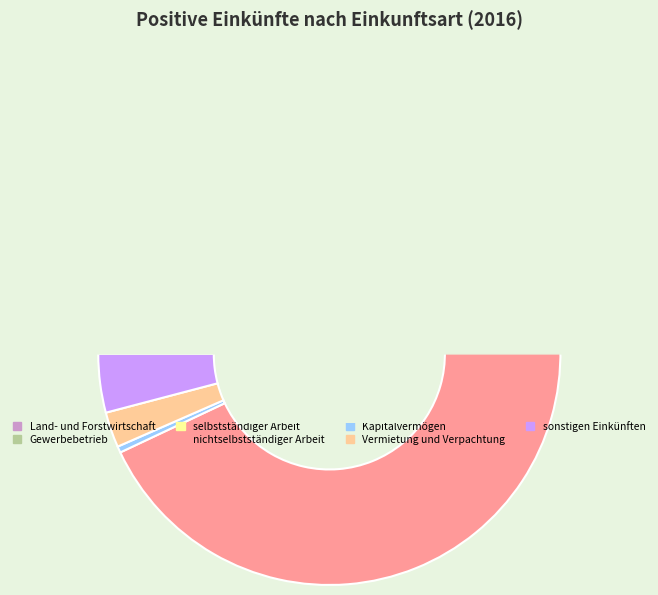

Is Gewerbebetrieb the majority of the pie?

No